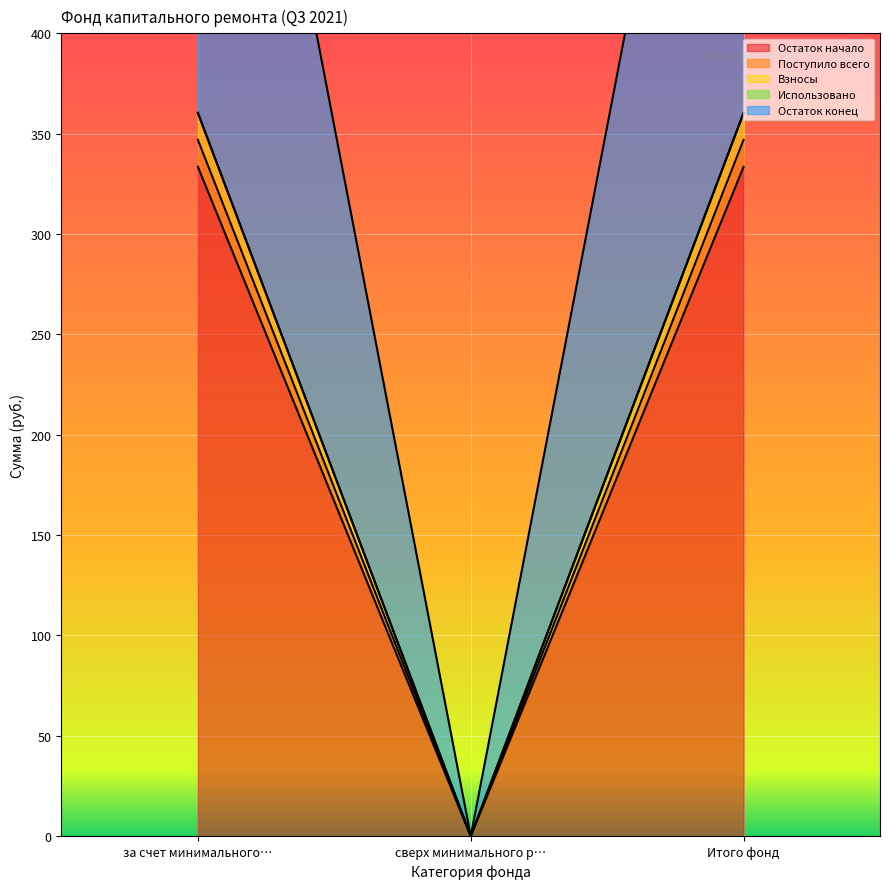

What is the label of the 3rd point from the left?

Итого фонд